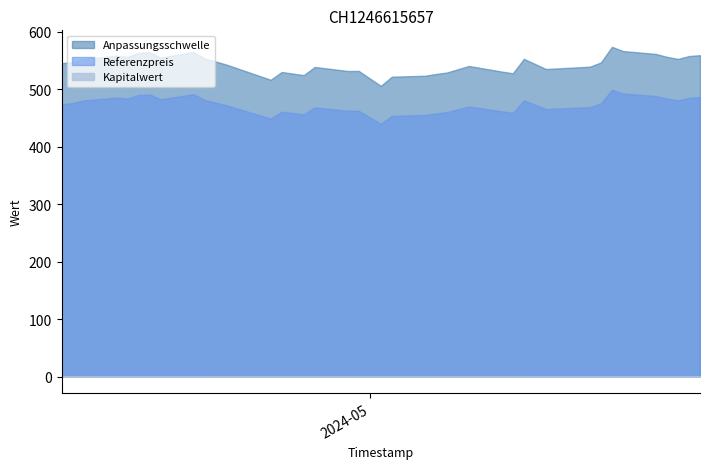

What is the label of the 6th point from the right?

2024-04-10